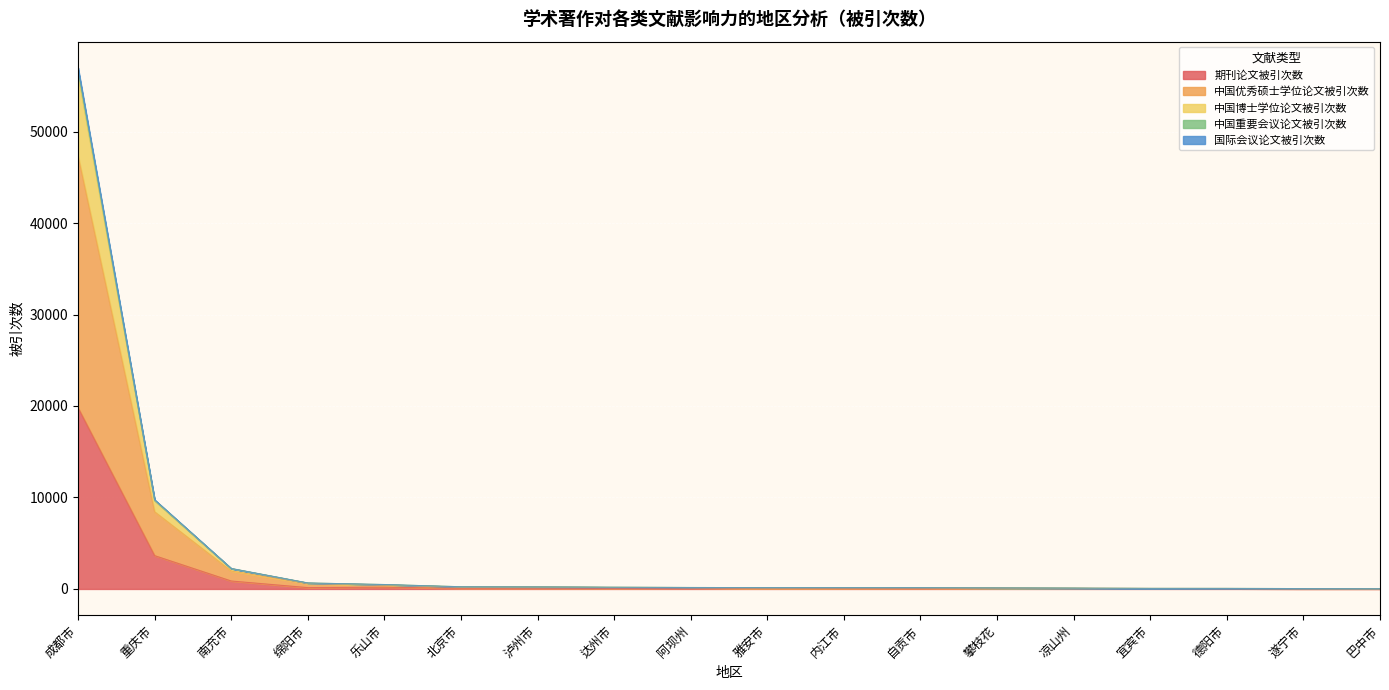

True or false: 中国重要会议论文被引次数 has more than 0 points higher than both neighbors.

False